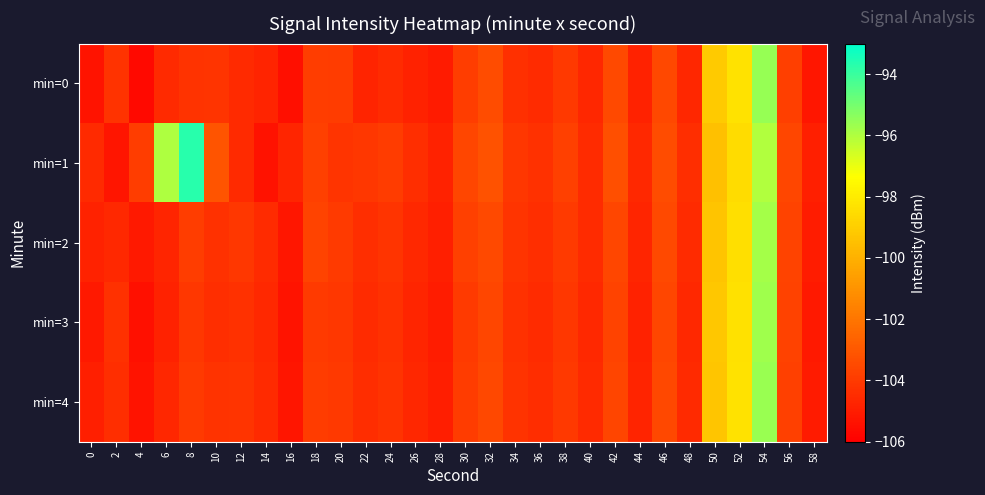

Which has a higher value, 0 or 34?

34